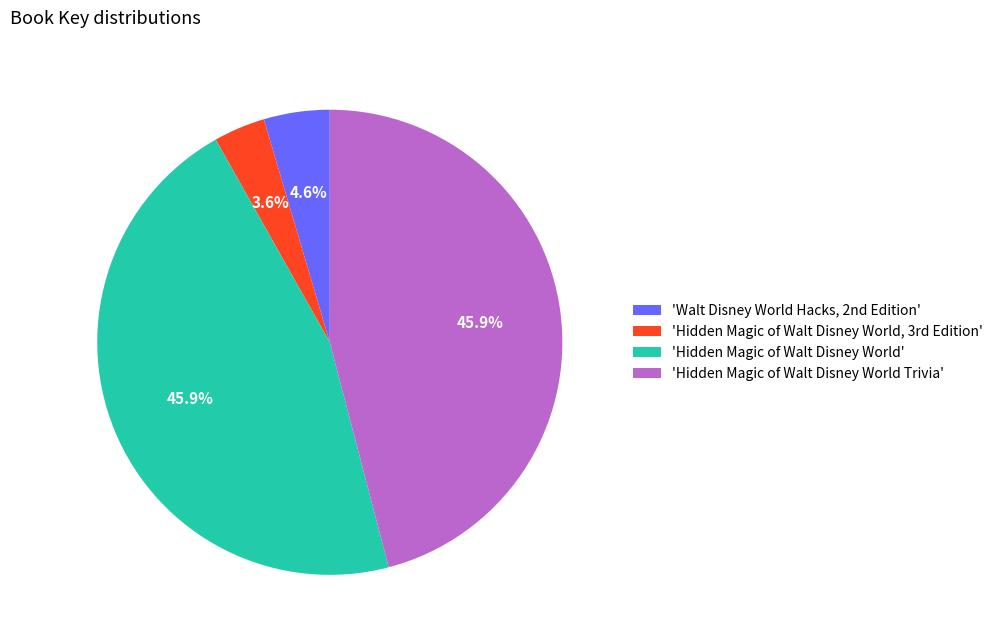

How many segments does this pie chart have?

4